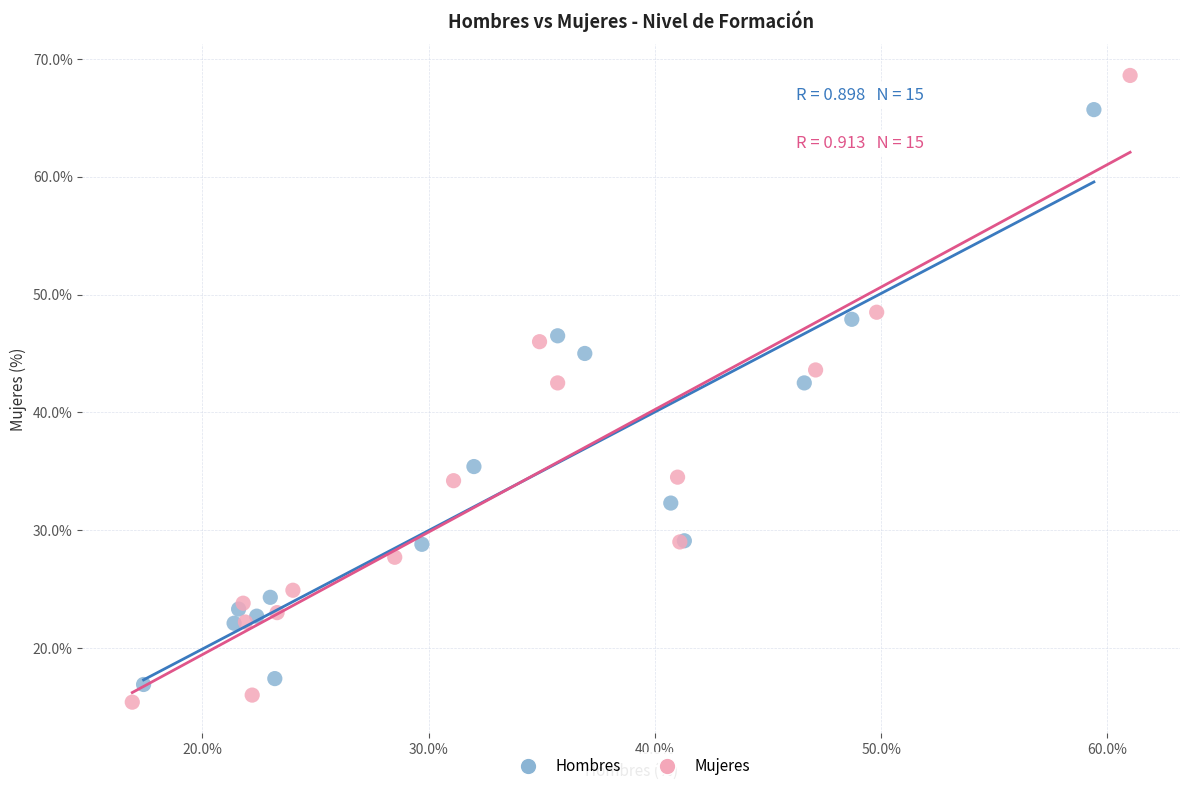

Which series has the widest spread of Y values?

Mujeres